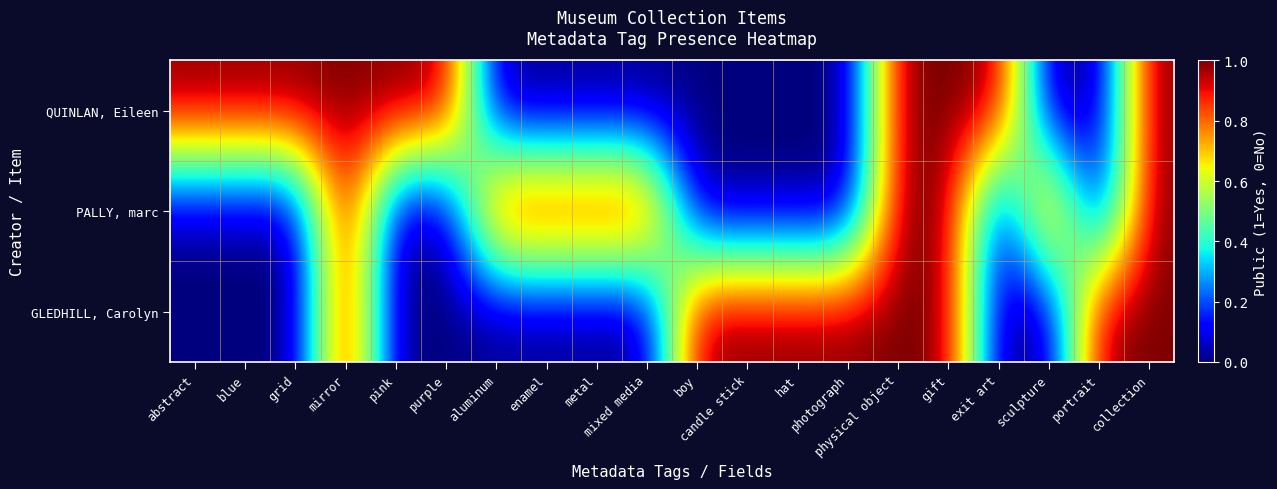

Which has a higher value, blue or portrait?

blue